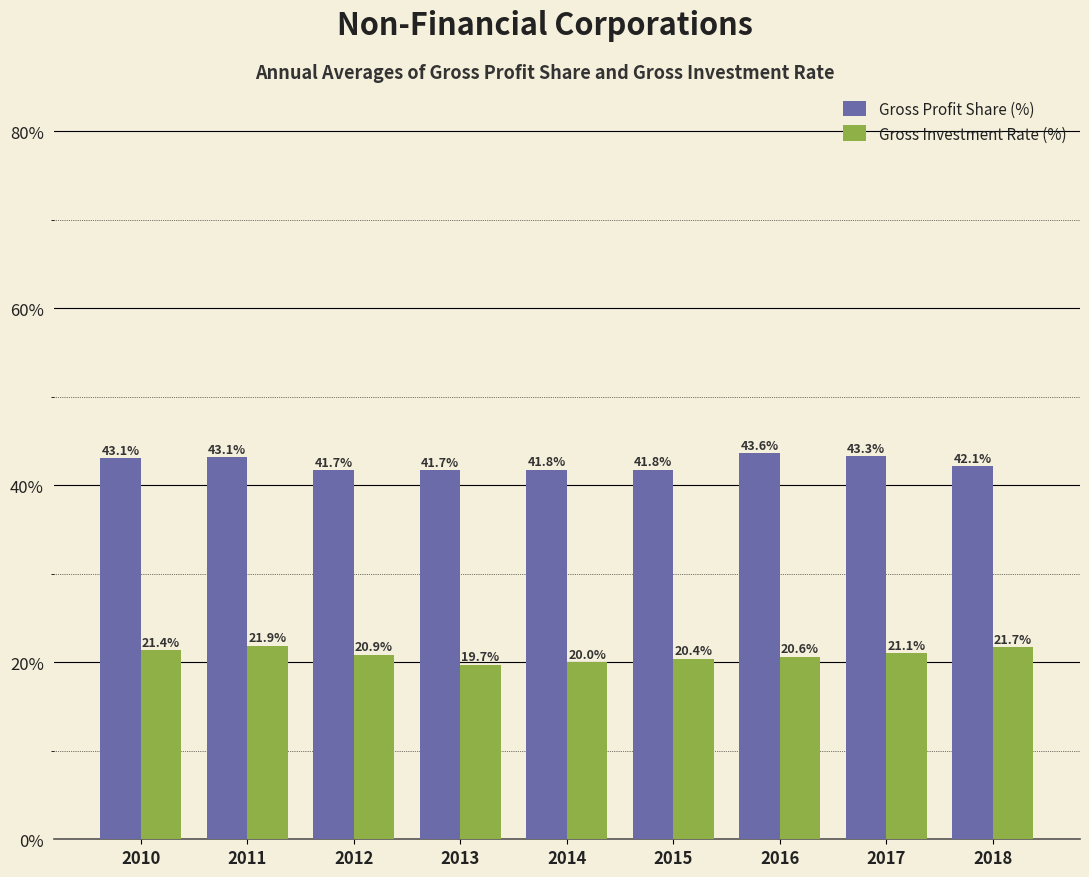

How many distinct data groups are displayed?

2